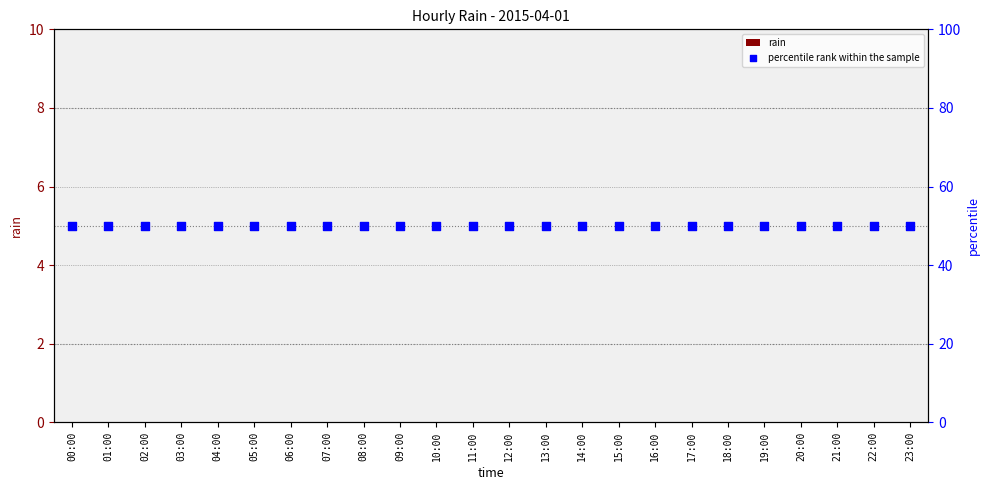

At which category is the sum across all series the highest?

00:00